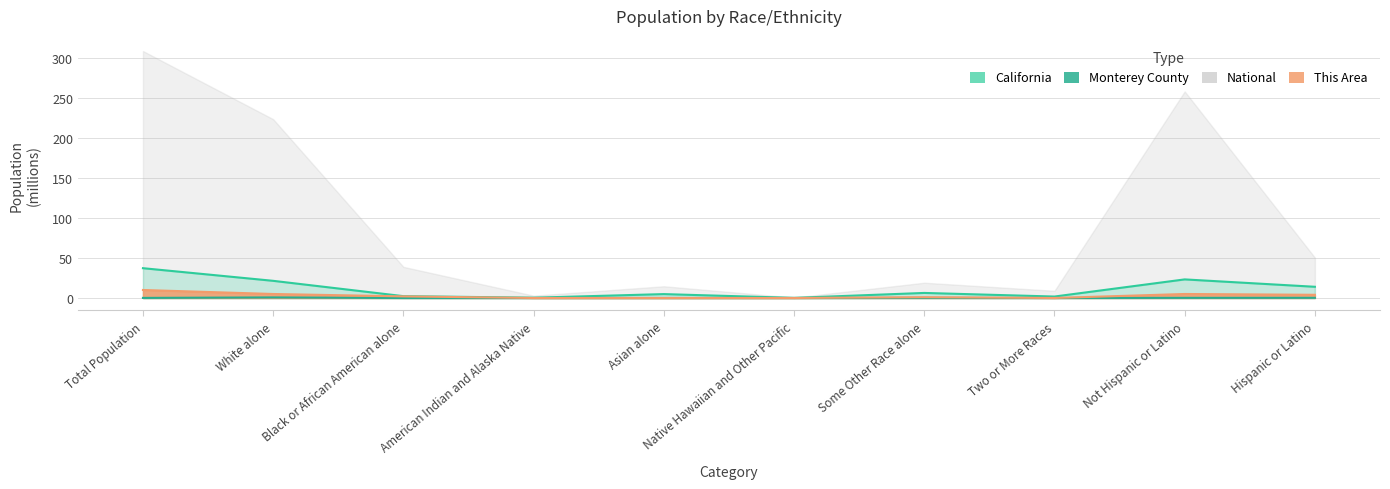

At which category is the sum across all series the highest?

Total Population